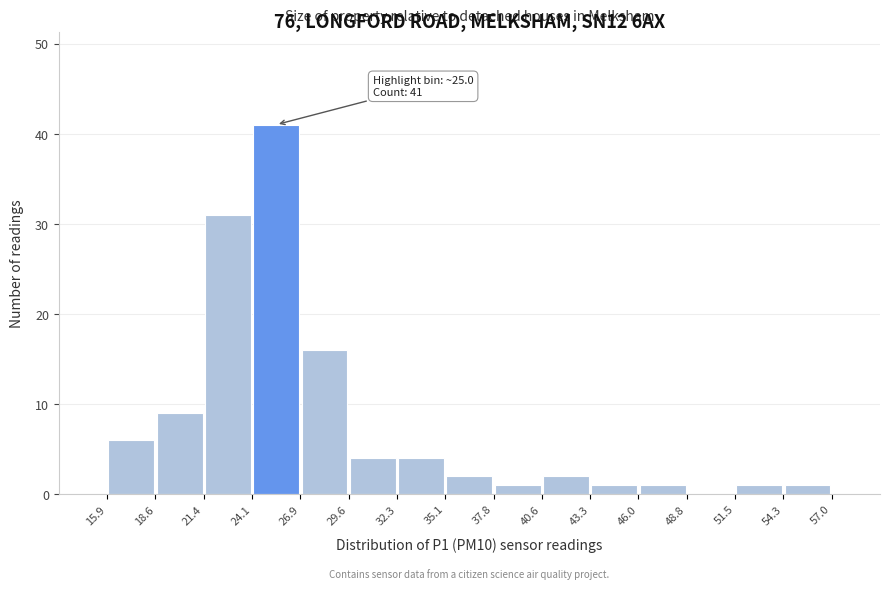

Over which range of the x-axis is the bar tallest?

24.1 to 26.9